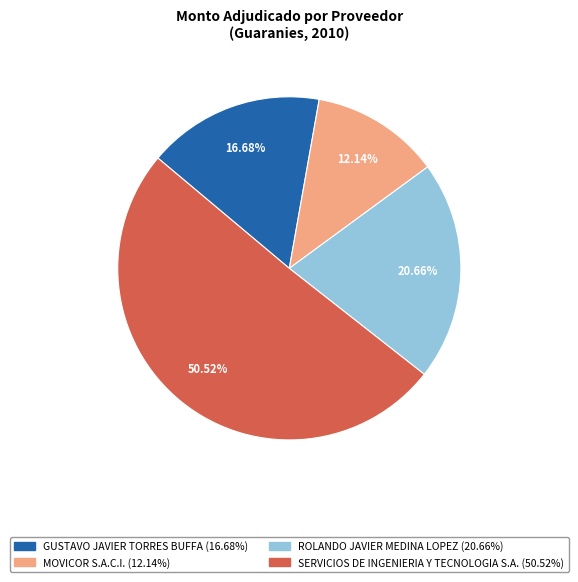

What is the total percentage of SERVICIOS DE INGENIERIA Y TECNOLOGIA S.A. and GUSTAVO JAVIER TORRES BUFFA?

67.2%